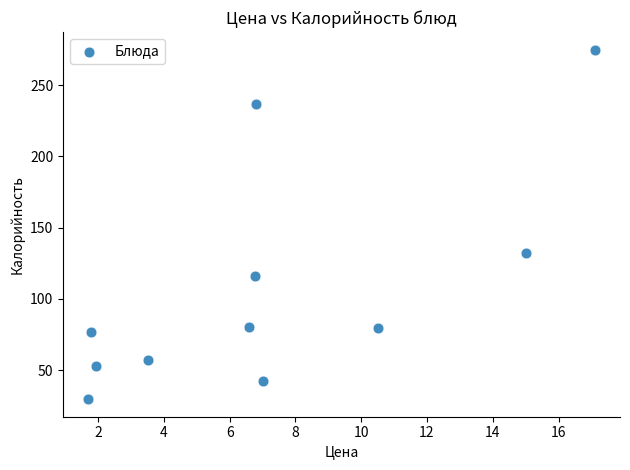

What is the range of Y values (max minus min)?

245.5